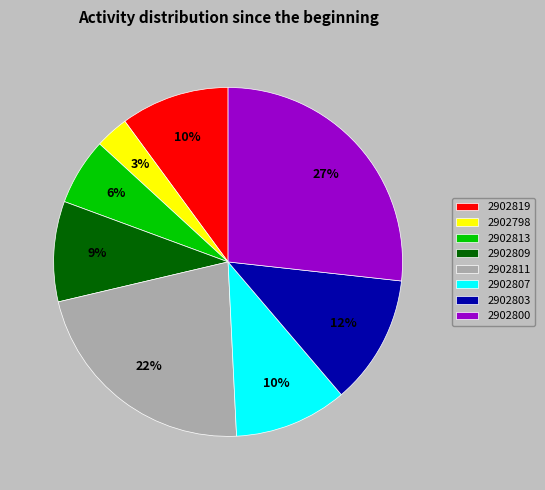

Approximately how many times larger is the value at 2902807 compared to 2902811?

0.5